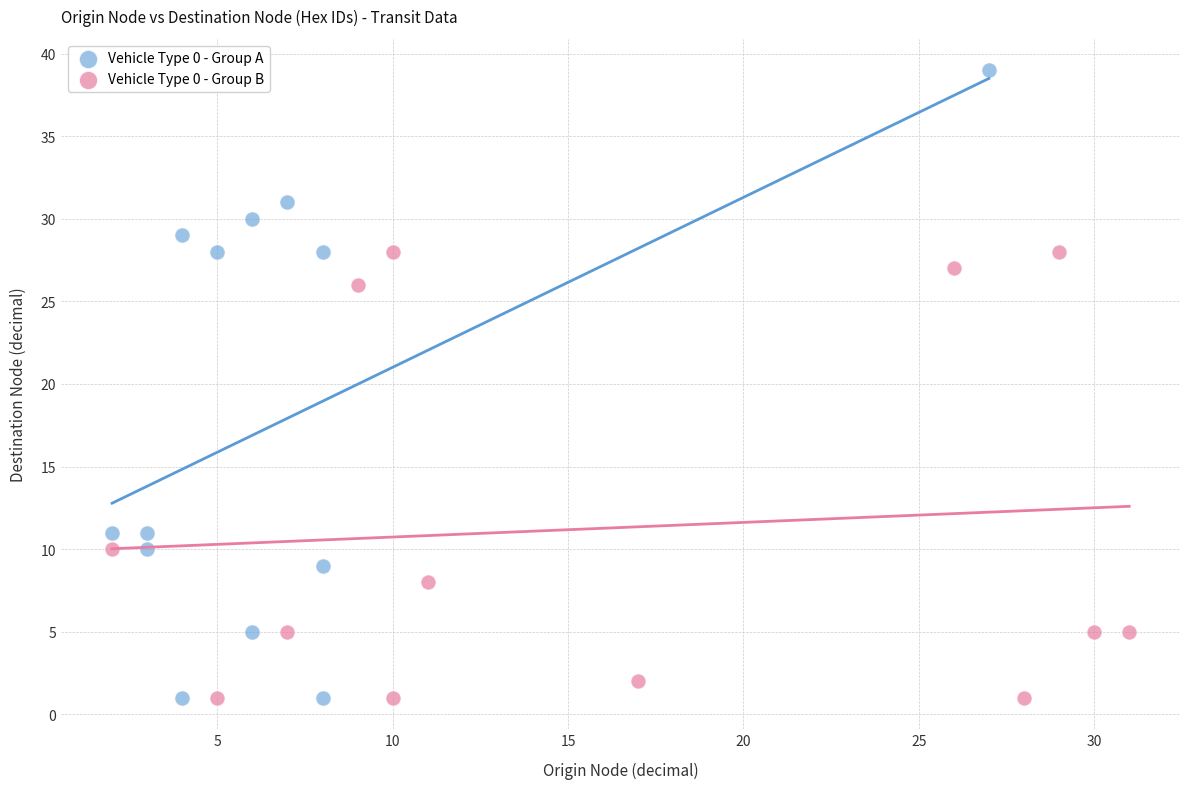

Which series reaches the maximum Y coordinate?

Vehicle Type 0 - Group A